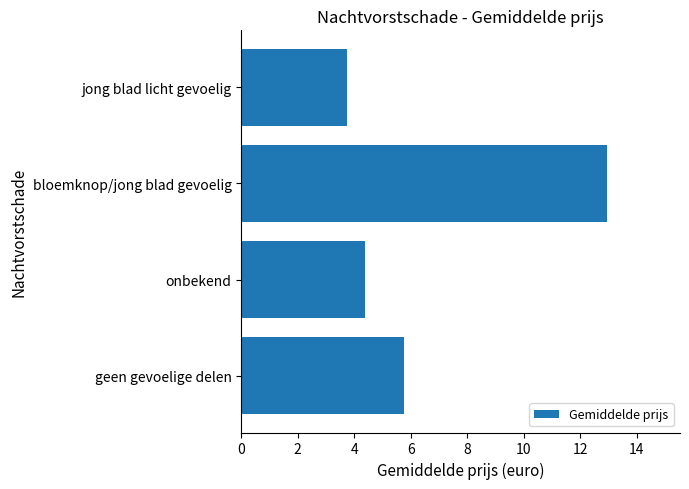

At which category does the chart reach its peak across all series?

bloemknop/jong blad gevoelig